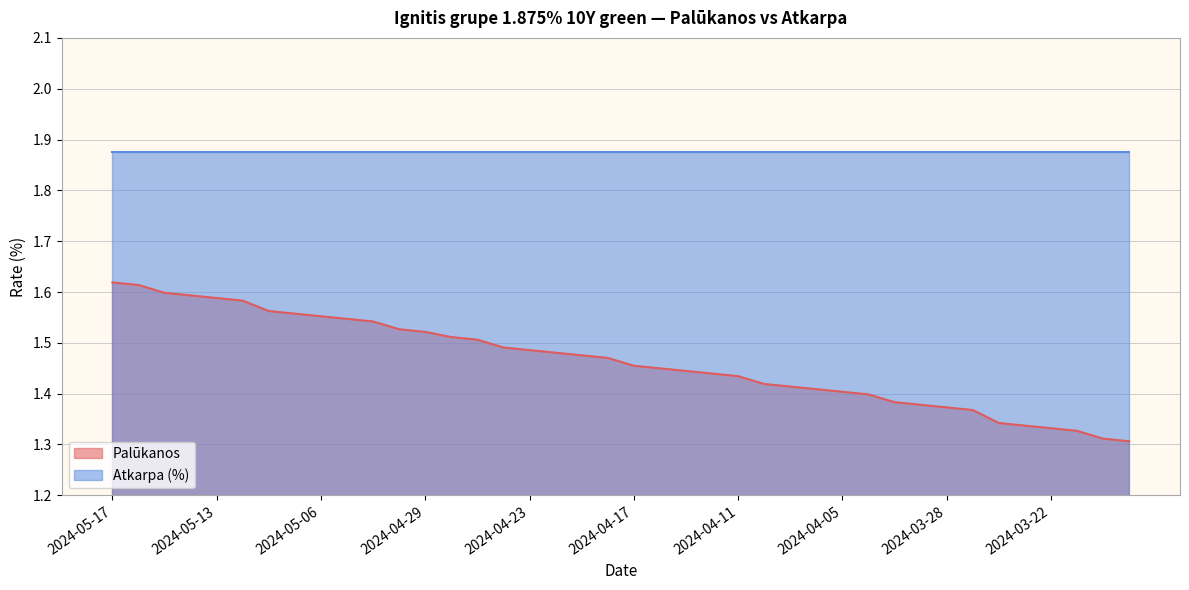

Which category has the highest value across all series?

2024-05-17